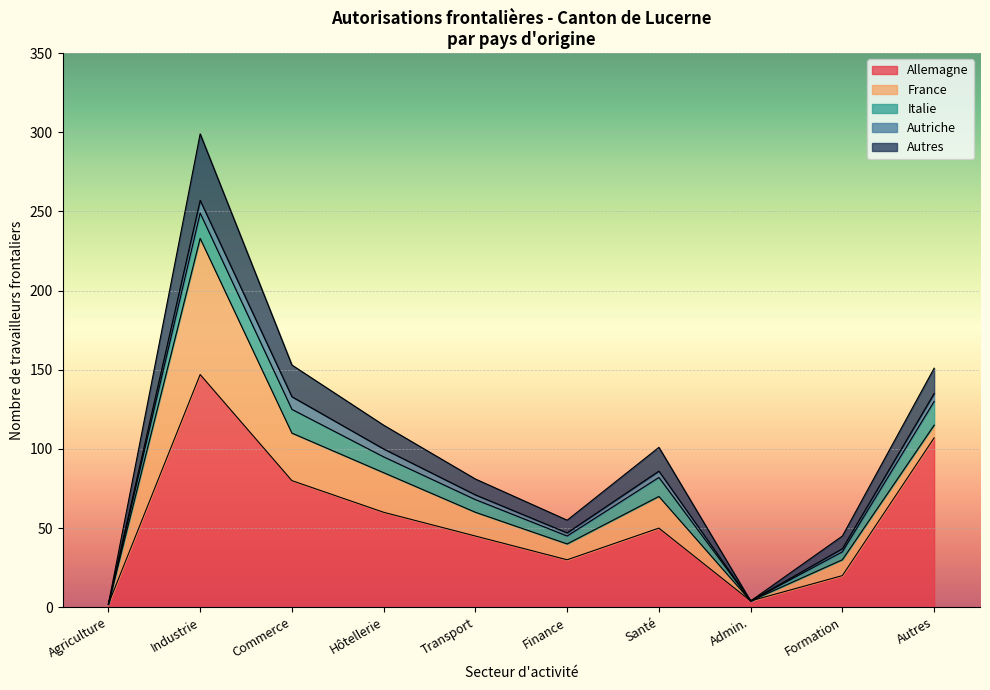

At which category is the sum across all series the highest?

Industrie